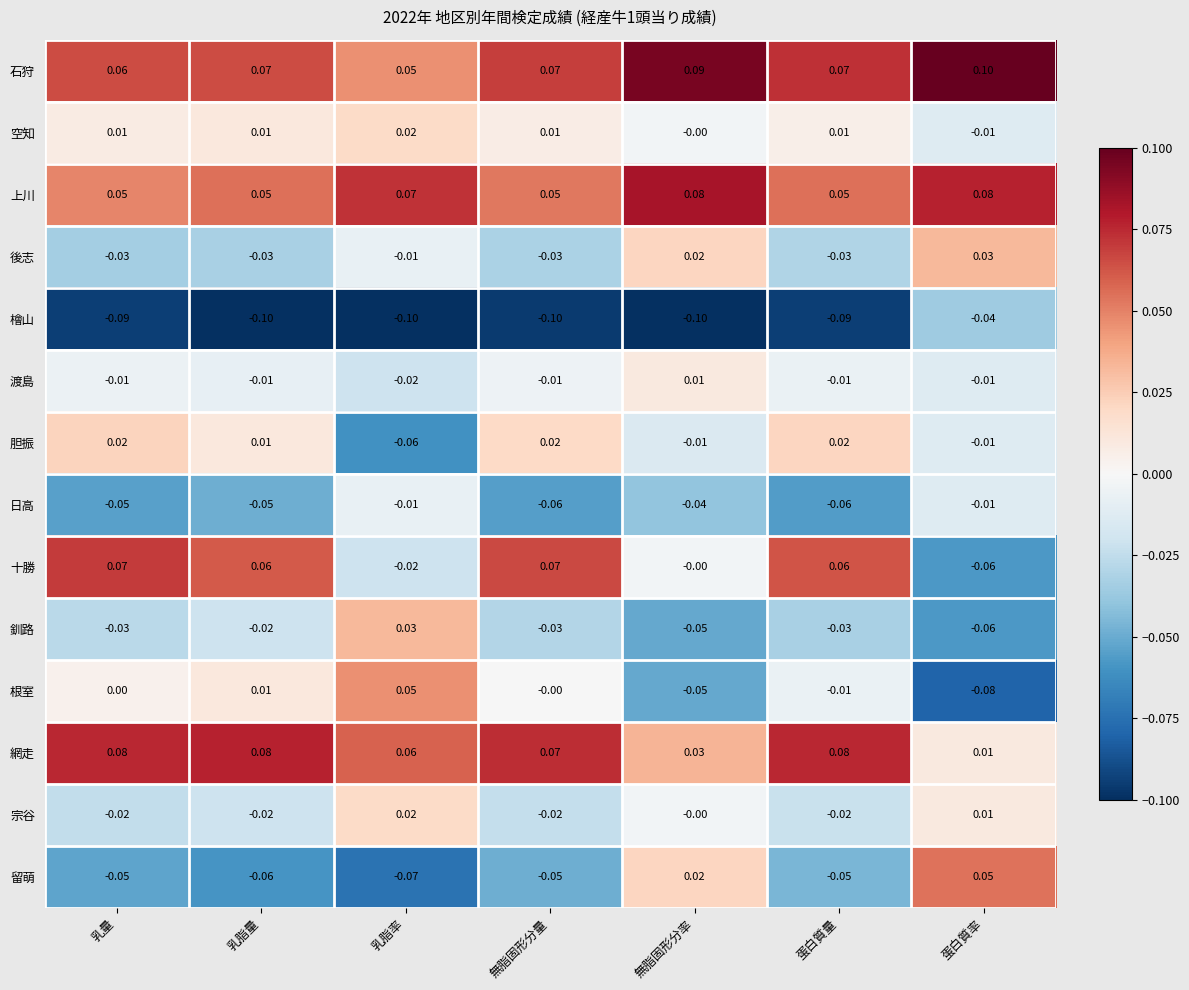

At which label does 留萌 first exceed 0?

無脂固形分率